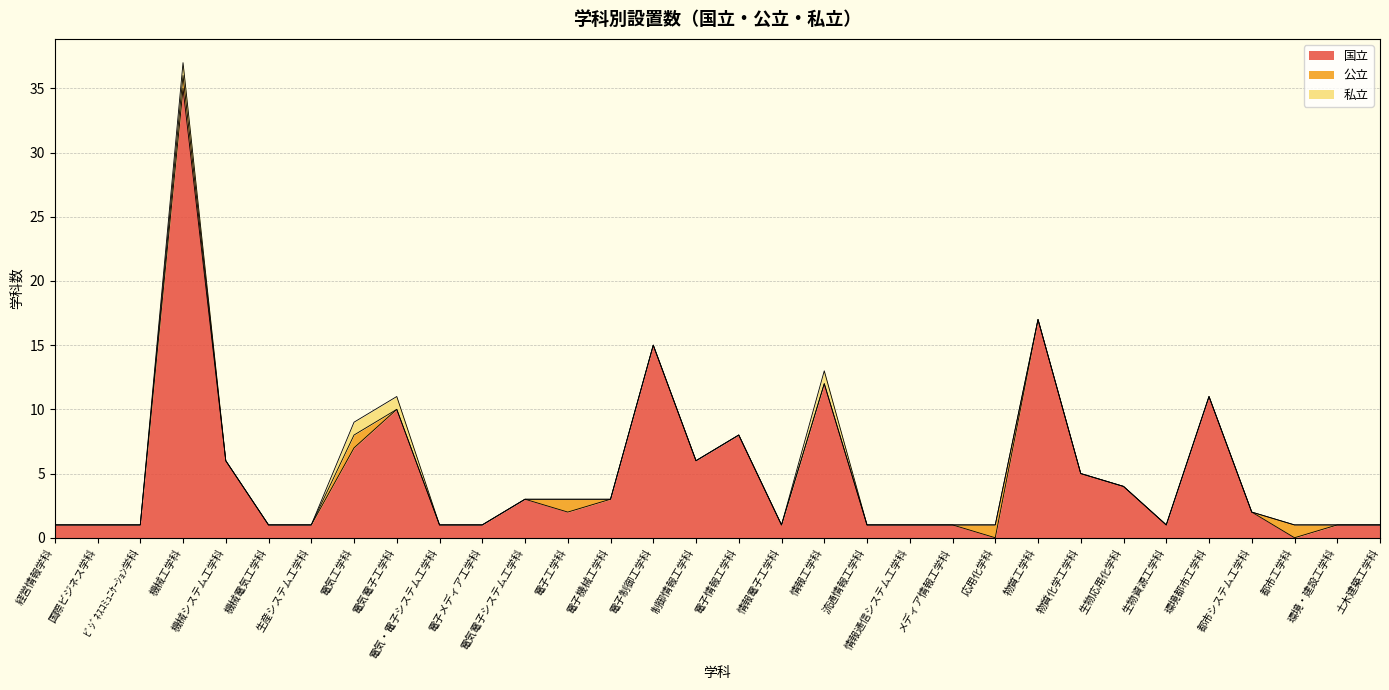

What position from the right is 電気工学科?

25